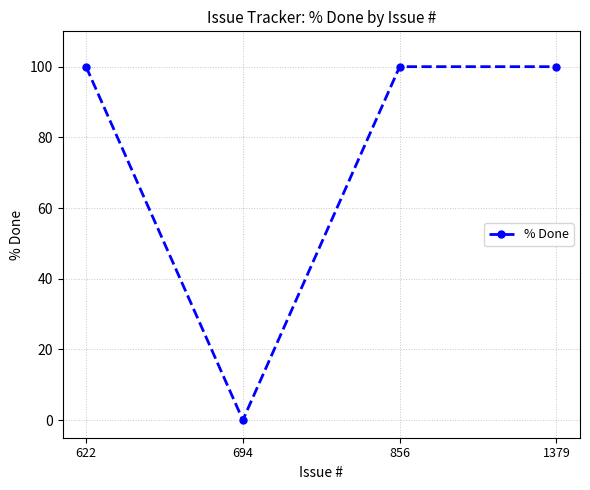

How many values are above zero?

3